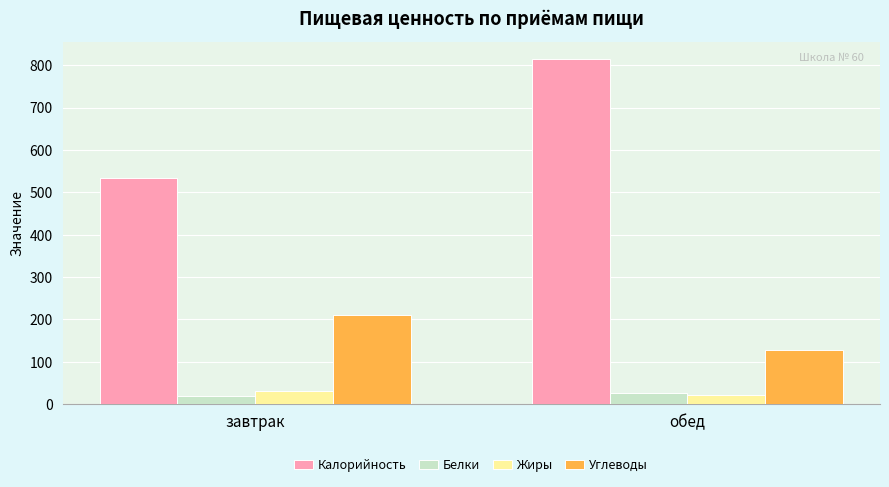

At which label is Углеводы closest to 169?

обед